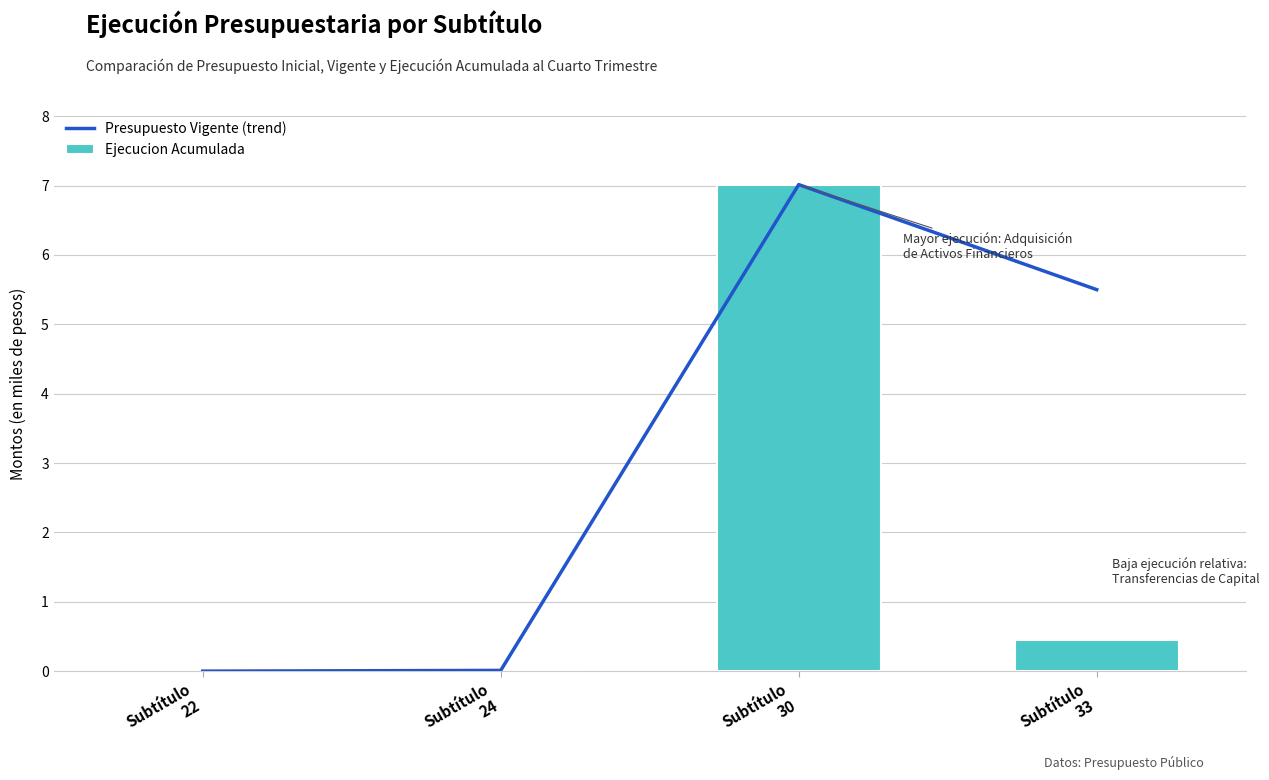

What is the average value of the Presupuesto Vigente (trend) series?

3.1